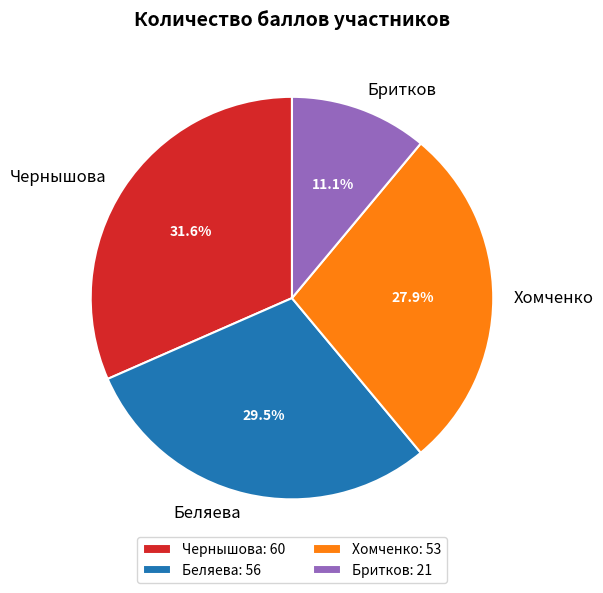

How many segments does this pie chart have?

4